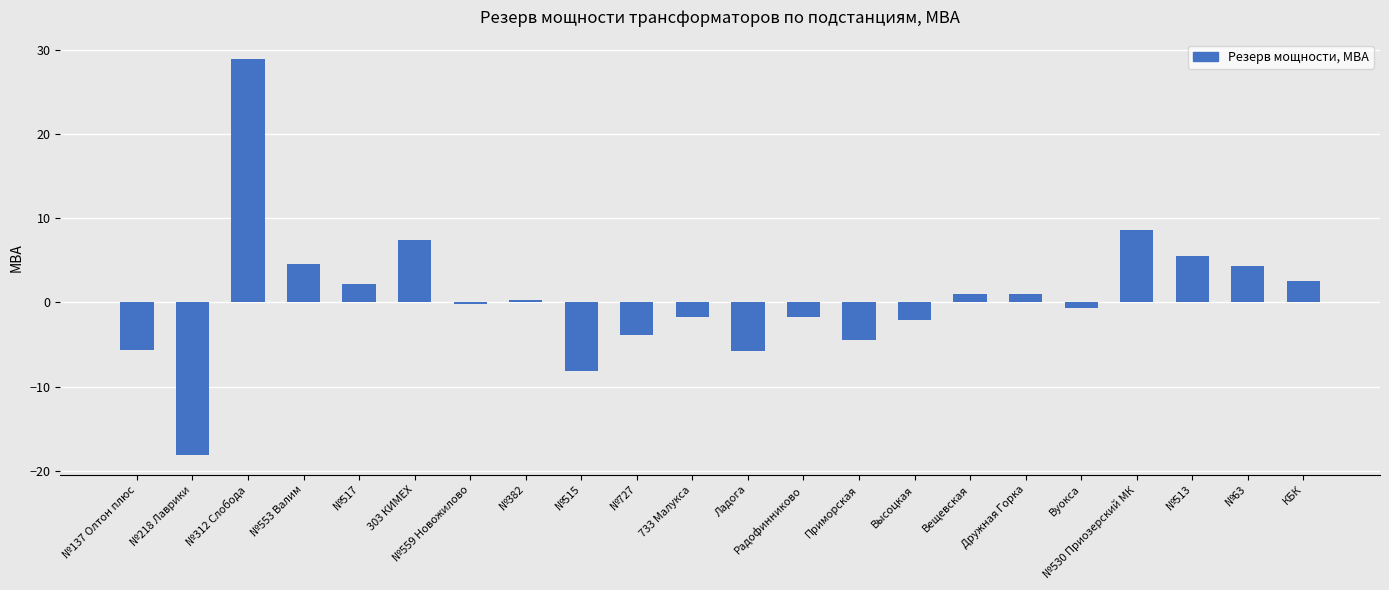

How many series are shown in this chart?

1